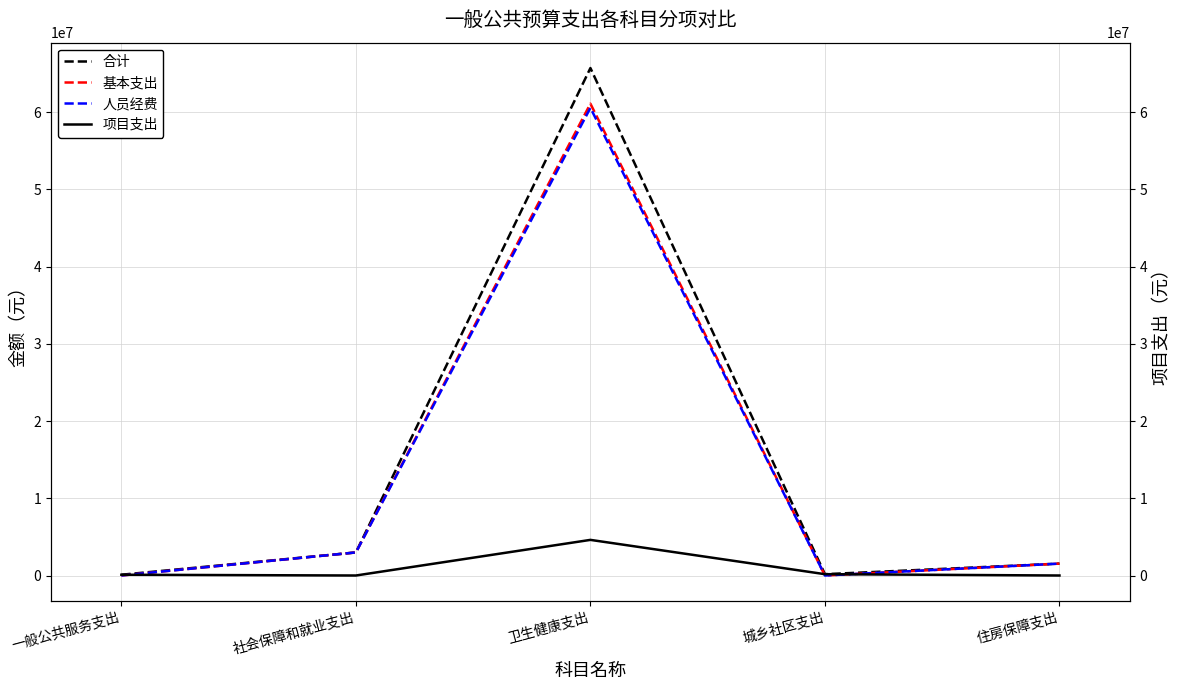

Reading right to left, transcribe all the data shown in this chart.

合计: 住房保障支出=1539828.0	城乡社区支出=171067.2	卫生健康支出=65690770.2	社会保障和就业支出=2986197.1	一般公共服务支出=100000.0
基本支出: 住房保障支出=1539828.0	城乡社区支出=0.0	卫生健康支出=61079096.9	社会保障和就业支出=2986197.1	一般公共服务支出=0.0
人员经费: 住房保障支出=1539828.0	城乡社区支出=0.0	卫生健康支出=60534296.9	社会保障和就业支出=2986197.1	一般公共服务支出=0.0
项目支出: 住房保障支出=0.0	城乡社区支出=171067.2	卫生健康支出=4611673.3	社会保障和就业支出=0.0	一般公共服务支出=100000.0